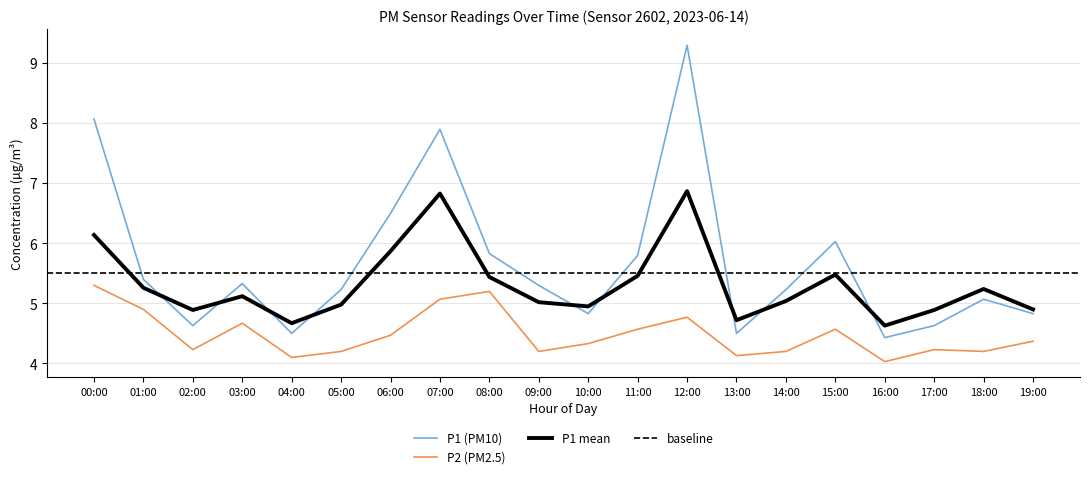

Where is P2 (PM2.5) nearest to the value 4?

16:00